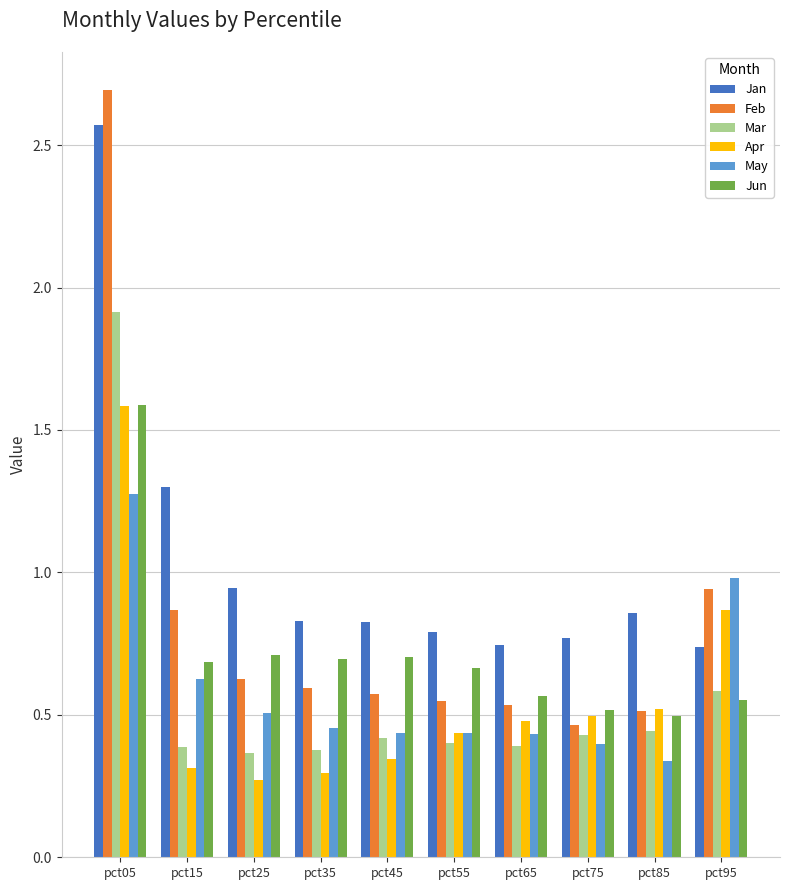

Which series has the largest total across all categories?

Jan